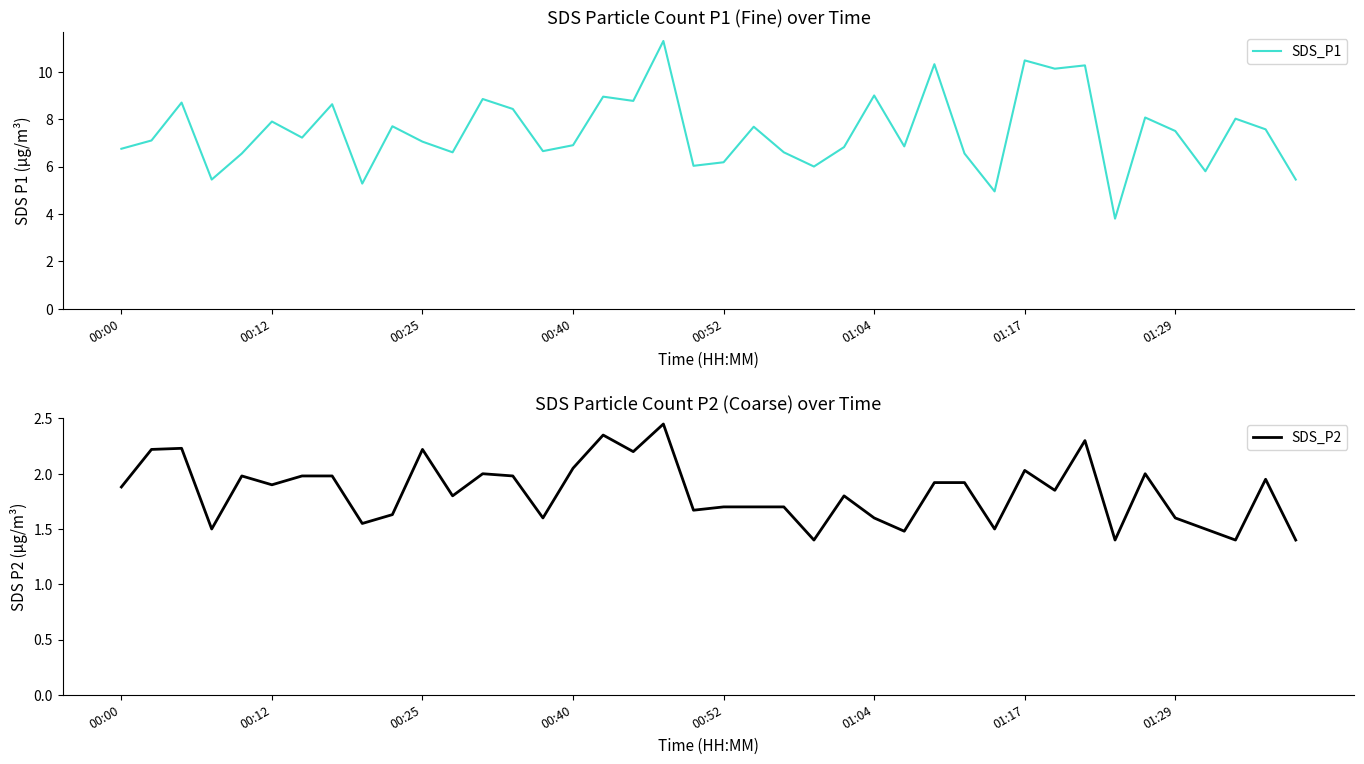

Is the value of SDS_P2 at 9 greater than the value of SDS_P1 at 30?

No